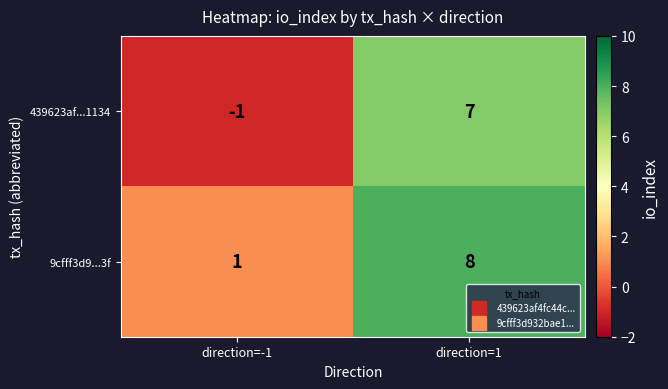

Which series has the widest spread of values?

439623af...1134